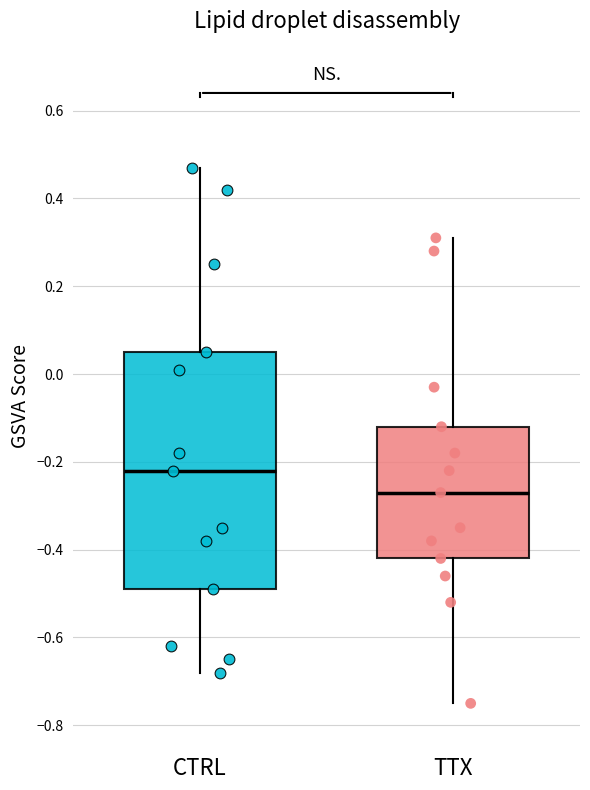

Which box is the tallest, from its lower edge to its upper edge?

CTRL